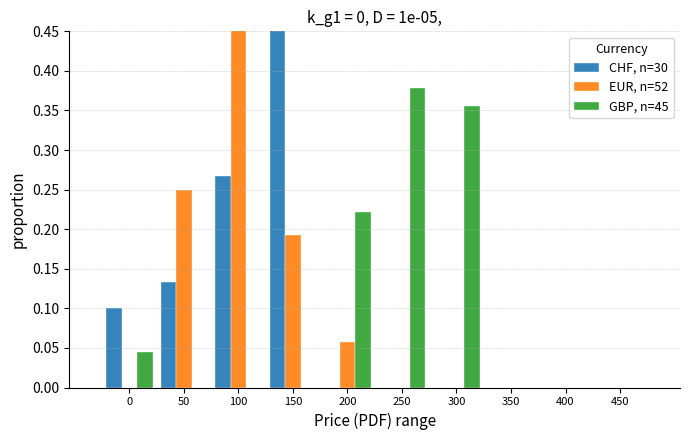

What is the difference between the second highest and minimum values in the GBP, n=45 series?

0.4